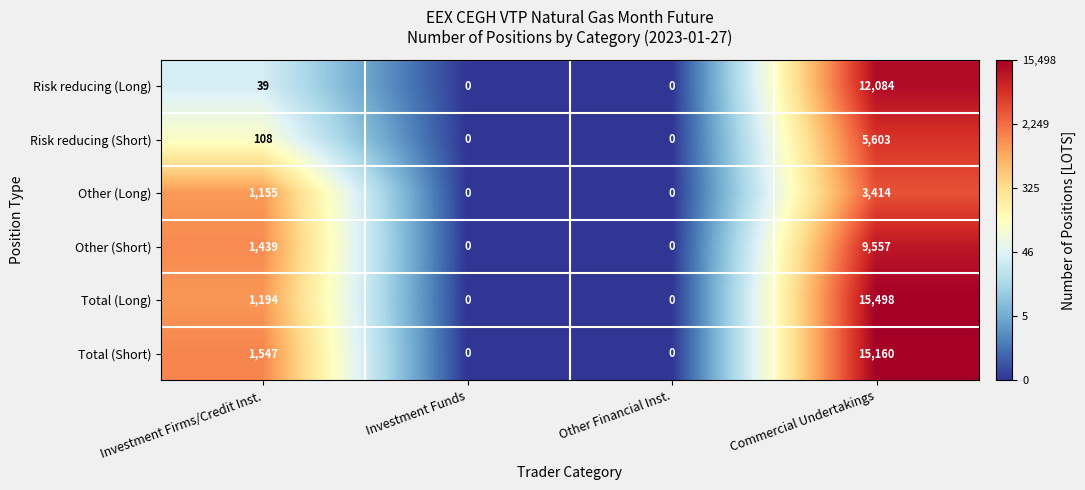

True or false: Risk reducing (Short) has a value of 66 at Investment Firms/Credit Inst..

False